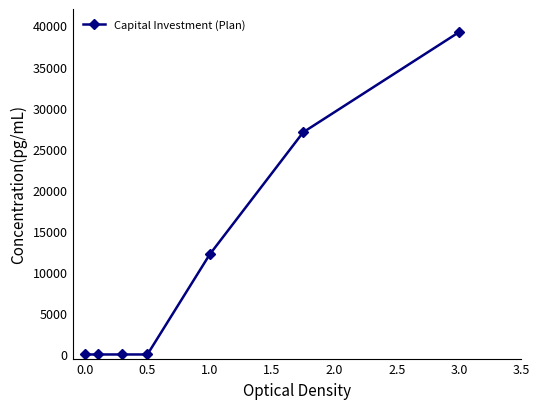

How many data points does each series have?

7